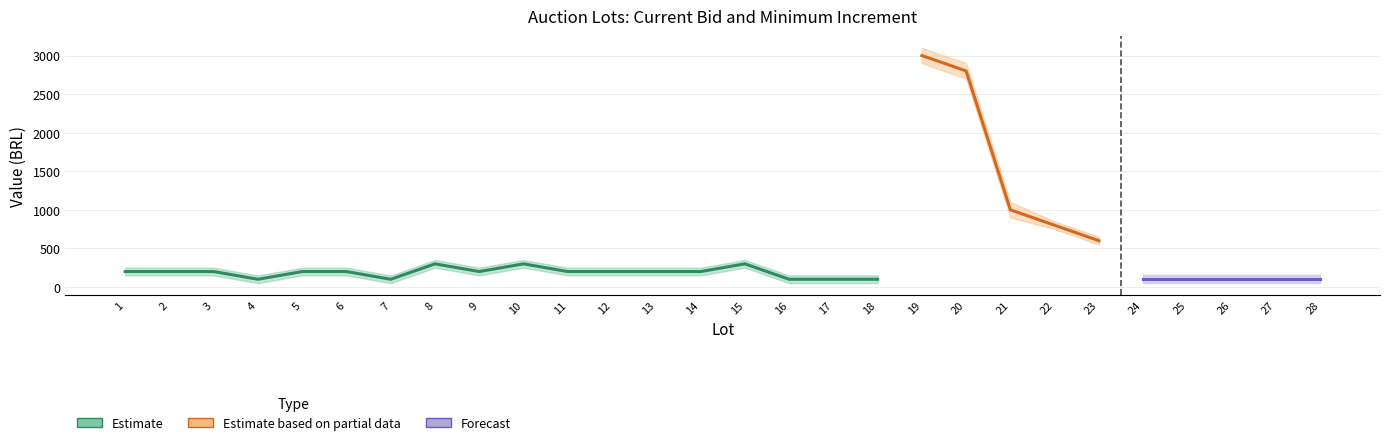

True or false: Lance atual has more than 0 points higher than both neighbors.

True